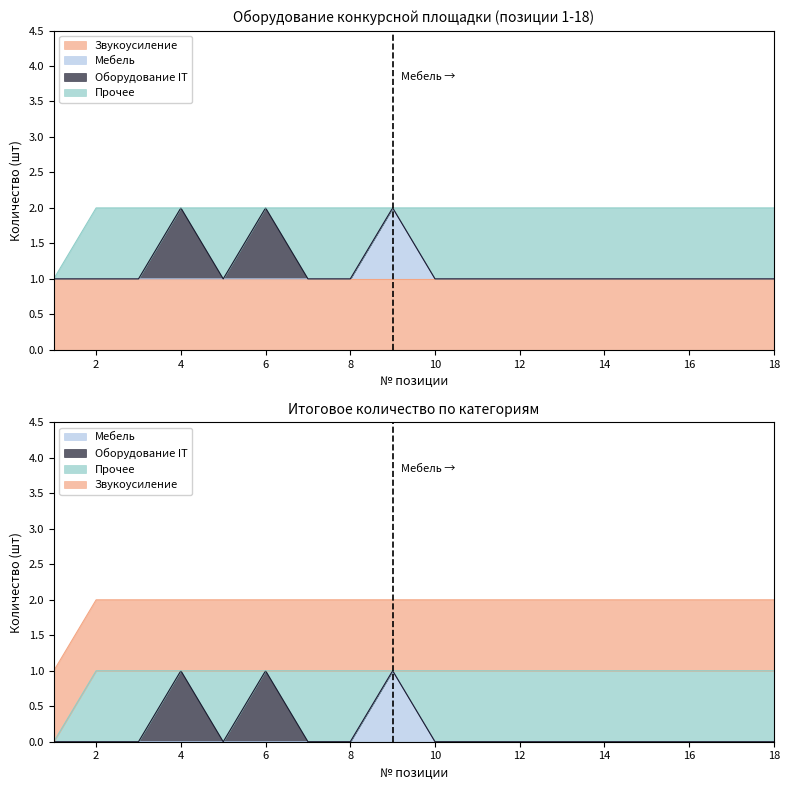

What is the spread (max minus min) of values at 3?

1